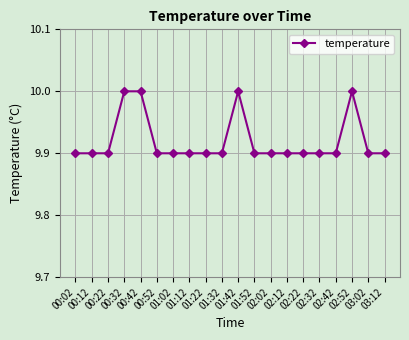

True or false: the data shows 17.7 at 02:02.

False